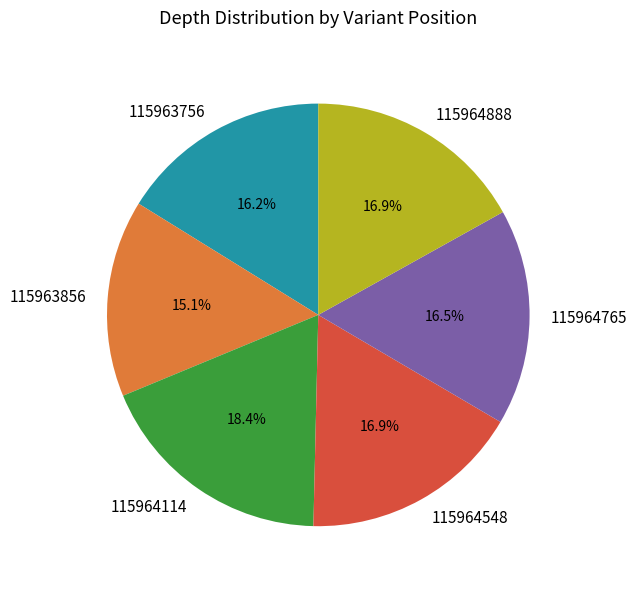

Combined, do 115964548 and 115963856 account for over 50%?

No